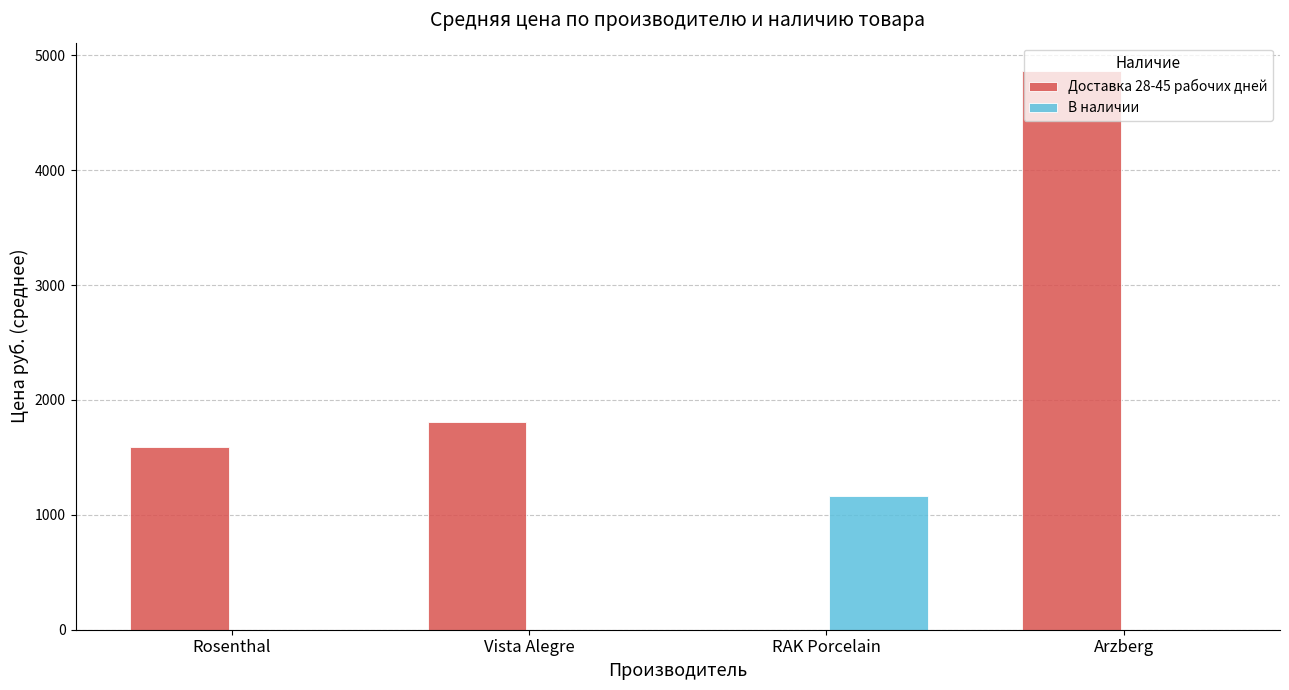

What are all the series names shown in the legend?

Доставка 28-45 рабочих дней, В наличии